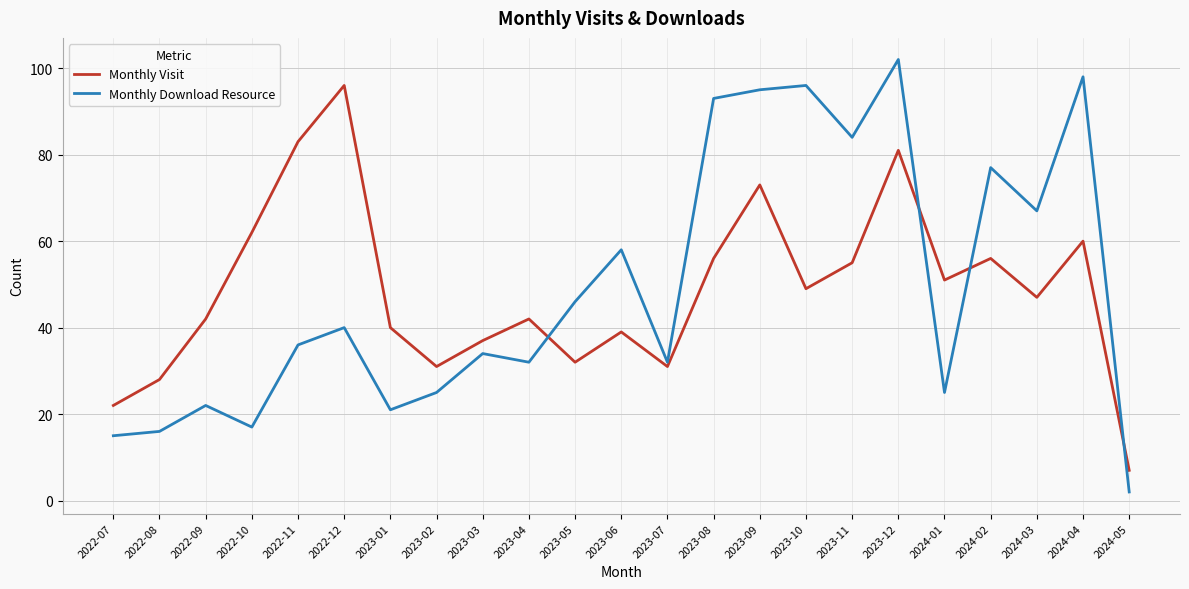

Which series changed the most between 2023-11 and 2024-01?

Monthly Download Resource